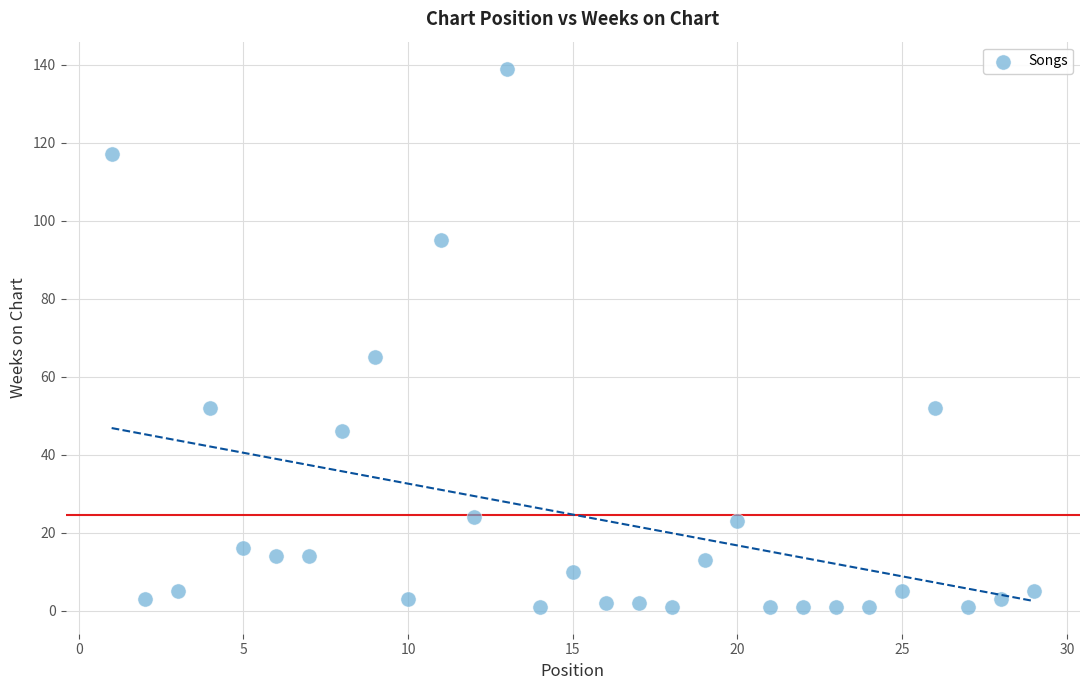

What is the range of X values (max minus min)?

28